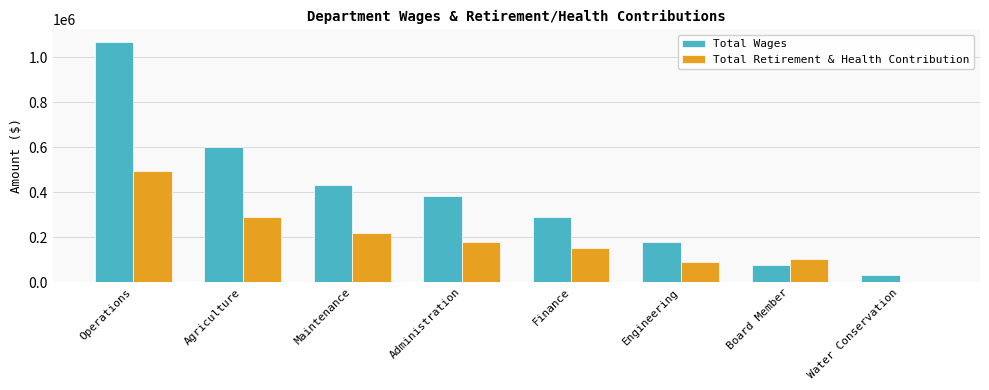

Does the chart contain stacked bars?

No